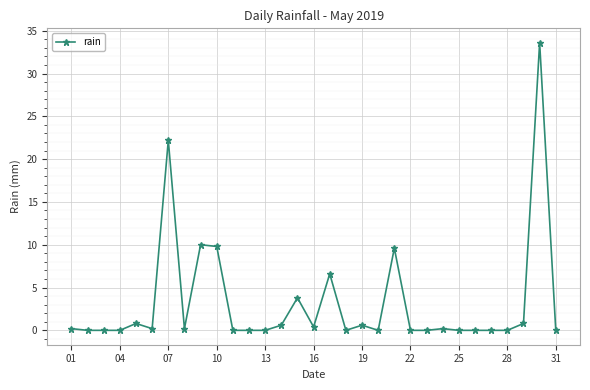

True or false: there are more than 0 points higher than both neighbors.

True